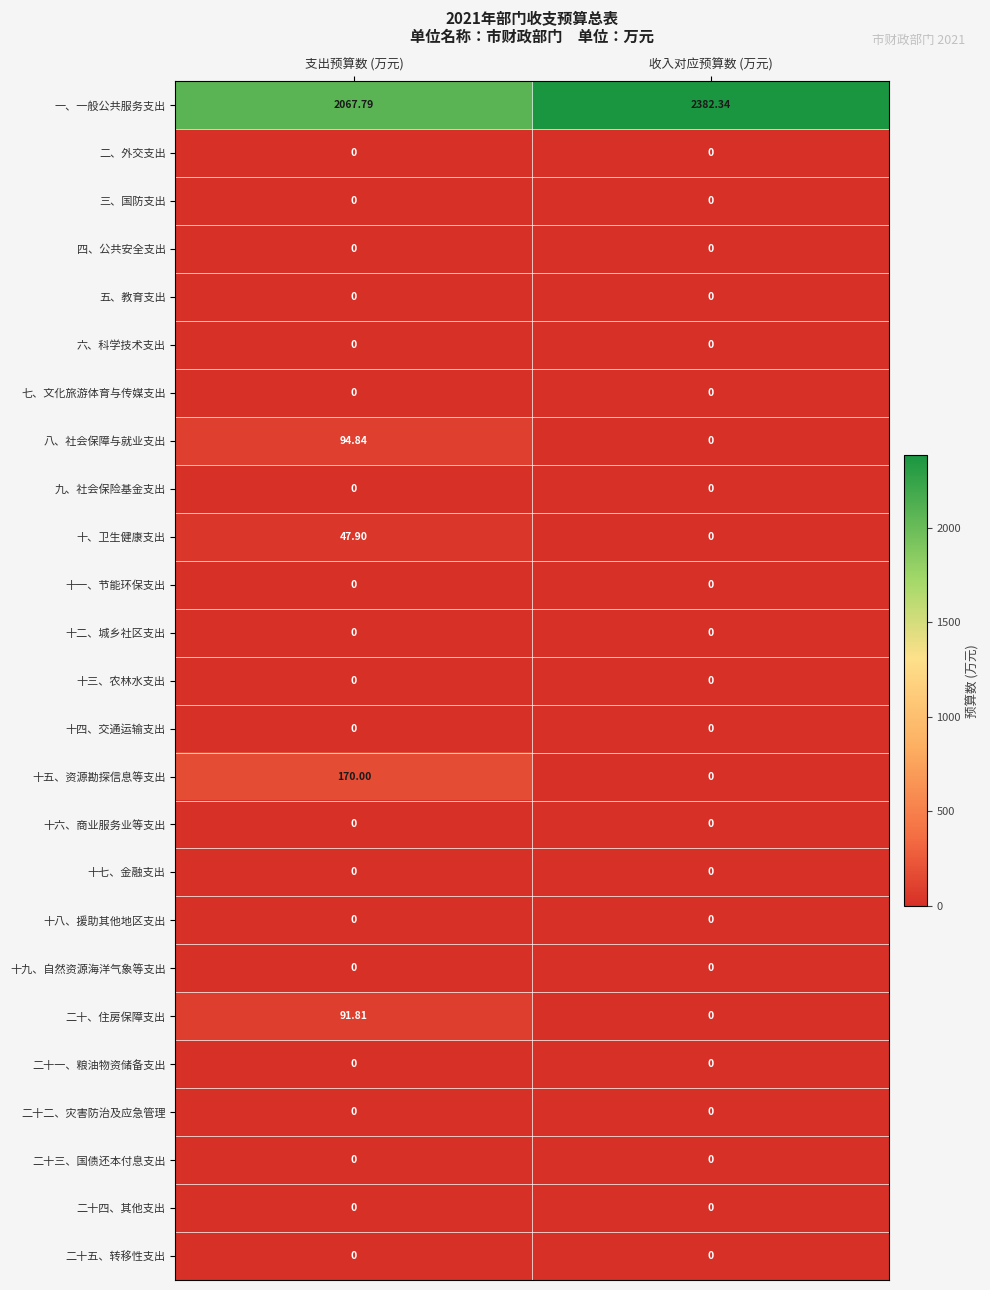

Where is 一、一般公共服务支出 nearest to the value 2225?

支出预算数 (万元)